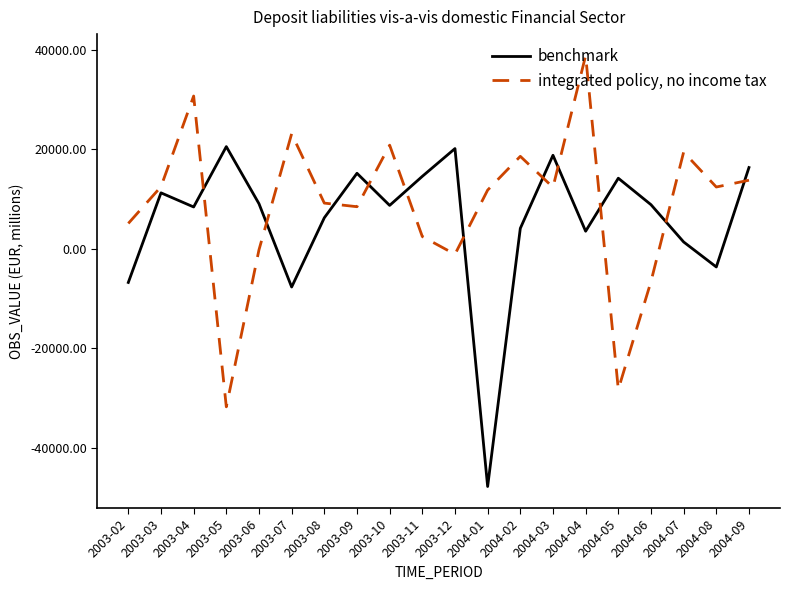

What is the total value across all series at 2003-11?

16968.7